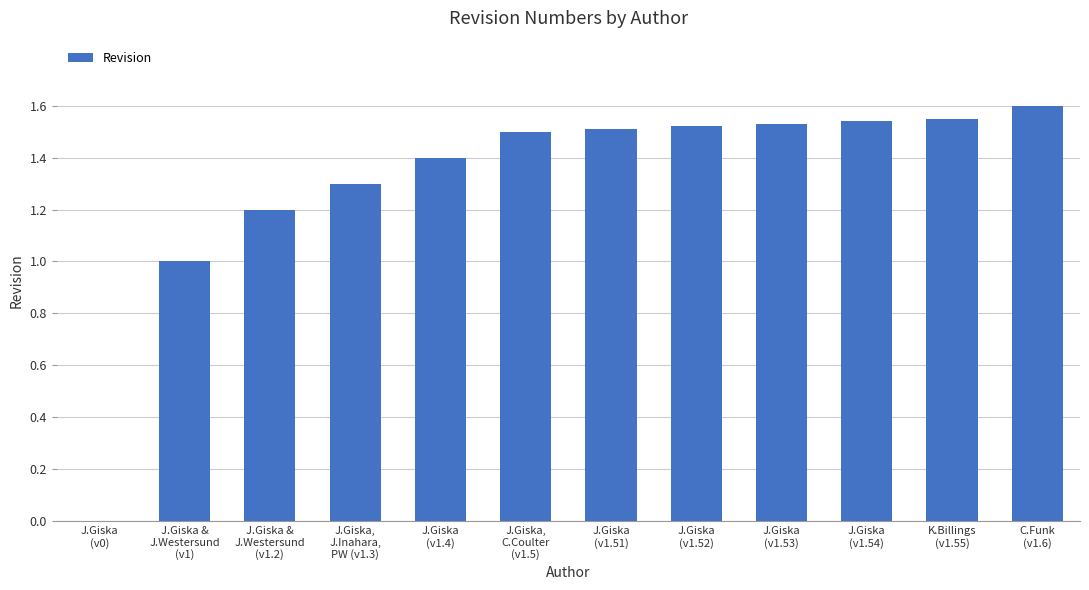

What is the sum of all values?

15.7